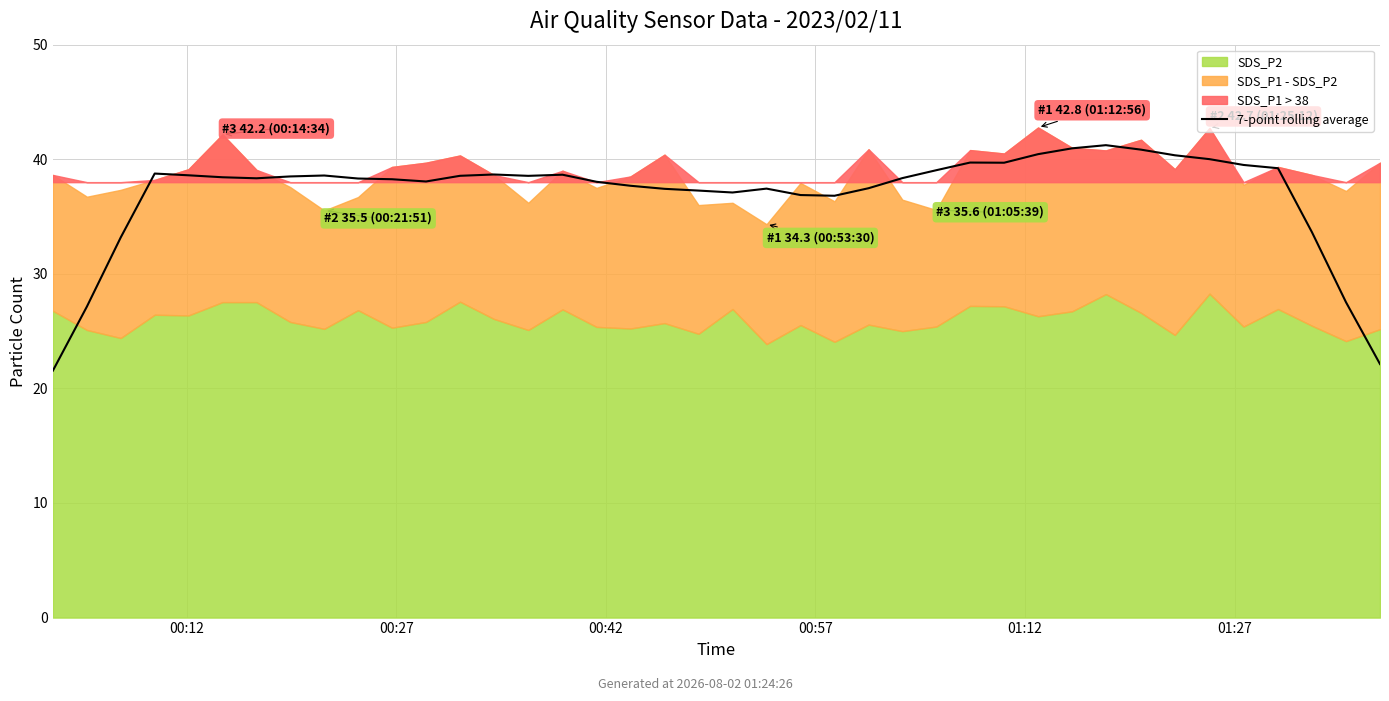

What is the minimum value shown in the chart?

21.6